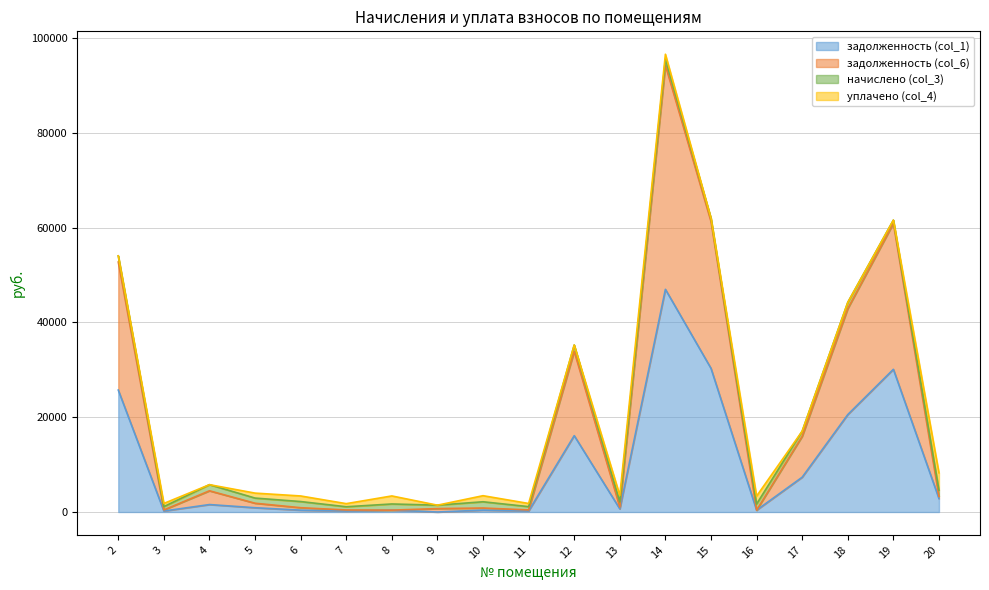

True or false: задолженность (col_6) and задолженность (col_1) intersect in this chart.

False